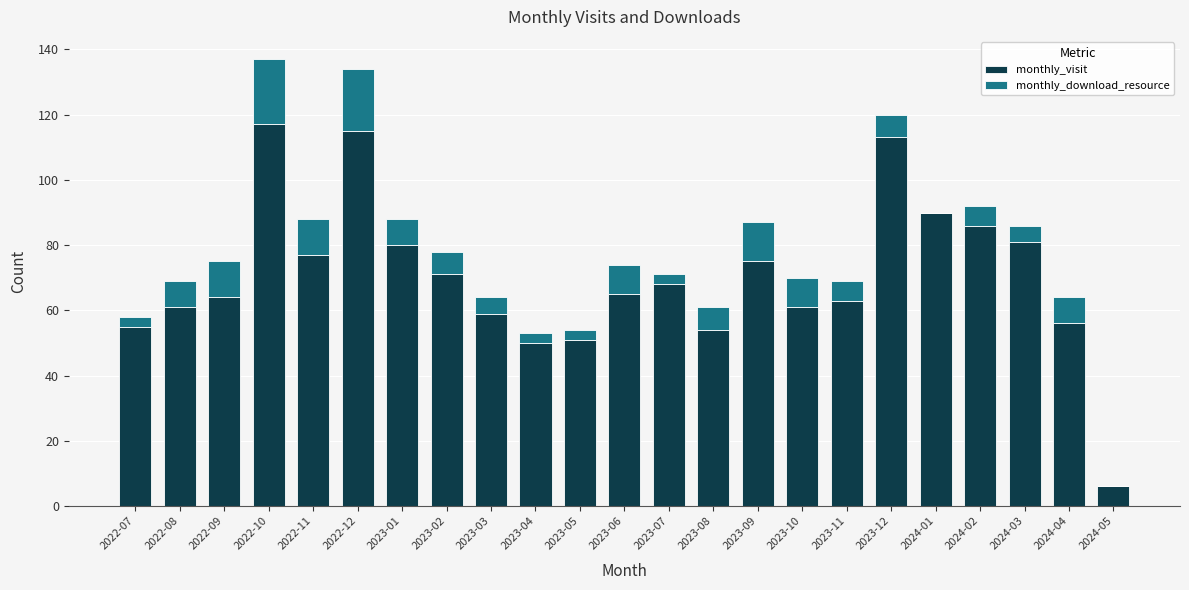

What is the sum of all monthly_visit values?

1618